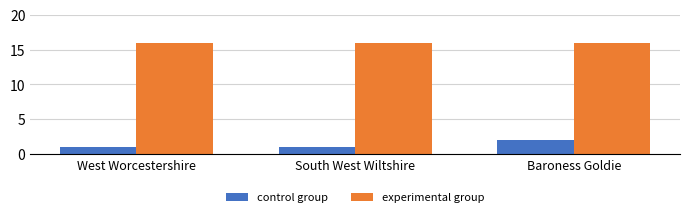

How many bars are there in total?

6